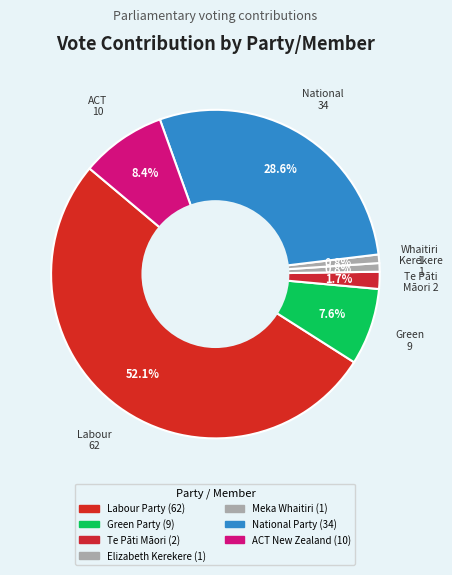

To the nearest percent, what is the combined percentage of Green Party and Labour Party?

60%